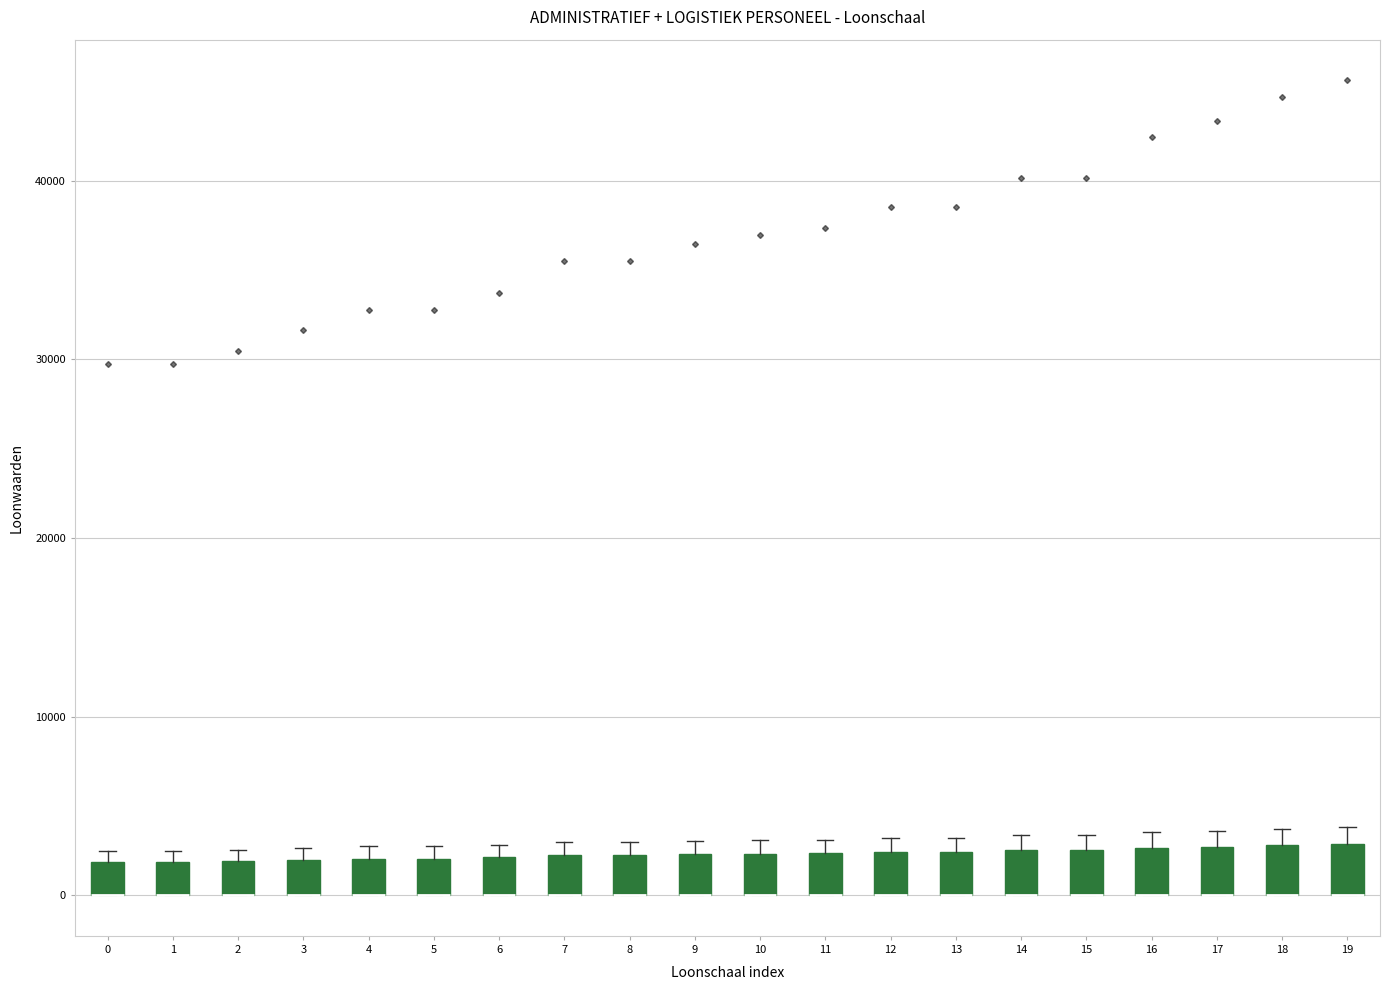

Reading left to right, read every box against the y-axis: the position of its median line, the range the box covers, and the ends of its whiskers. The values are not printed on the chart, so give them approximately, as read against the axis.

0: median 0 (drawn on the box's lower edge), box 0 to 2000, whiskers 0 to 2000 (just above the box's upper edge)
1: median 0 (drawn on the box's lower edge), box 0 to 2000, whiskers 0 to 2000 (just above the box's upper edge)
2: median 0 (drawn on the box's lower edge), box 0 to 2000, whiskers 0 to 3000
3: median 0 (drawn on the box's lower edge), box 0 to 2000, whiskers 0 to 3000
4: median 0 (drawn on the box's lower edge), box 0 to 2000, whiskers 0 to 3000
5: median 0 (drawn on the box's lower edge), box 0 to 2000, whiskers 0 to 3000
6: median 0 (drawn on the box's lower edge), box 0 to 2000, whiskers 0 to 3000
7: median 0 (drawn on the box's lower edge), box 0 to 2000, whiskers 0 to 3000
8: median 0 (drawn on the box's lower edge), box 0 to 2000, whiskers 0 to 3000
9: median 0 (drawn on the box's lower edge), box 0 to 2000, whiskers 0 to 3000
10: median 0 (drawn on the box's lower edge), box 0 to 2000, whiskers 0 to 3000
11: median 0 (drawn on the box's lower edge), box 0 to 2000, whiskers 0 to 3000
12: median 0 (drawn on the box's lower edge), box 0 to 2000, whiskers 0 to 3000
13: median 0 (drawn on the box's lower edge), box 0 to 2000, whiskers 0 to 3000
14: median 0 (drawn on the box's lower edge), box 0 to 3000, whiskers 0 to 3000 (just above the box's upper edge)
15: median 0 (drawn on the box's lower edge), box 0 to 3000, whiskers 0 to 3000 (just above the box's upper edge)
16: median 0 (drawn on the box's lower edge), box 0 to 3000, whiskers 0 to 4000
17: median 0 (drawn on the box's lower edge), box 0 to 3000, whiskers 0 to 4000
18: median 0 (drawn on the box's lower edge), box 0 to 3000, whiskers 0 to 4000
19: median 0 (drawn on the box's lower edge), box 0 to 3000, whiskers 0 to 4000